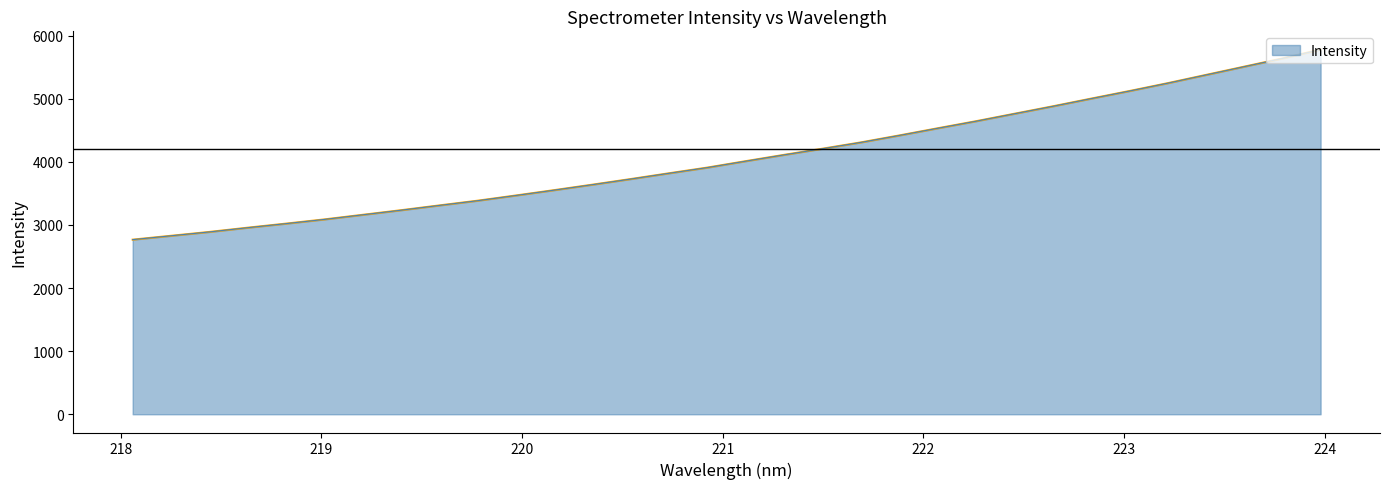

What is the greatest value displayed?

5779.8